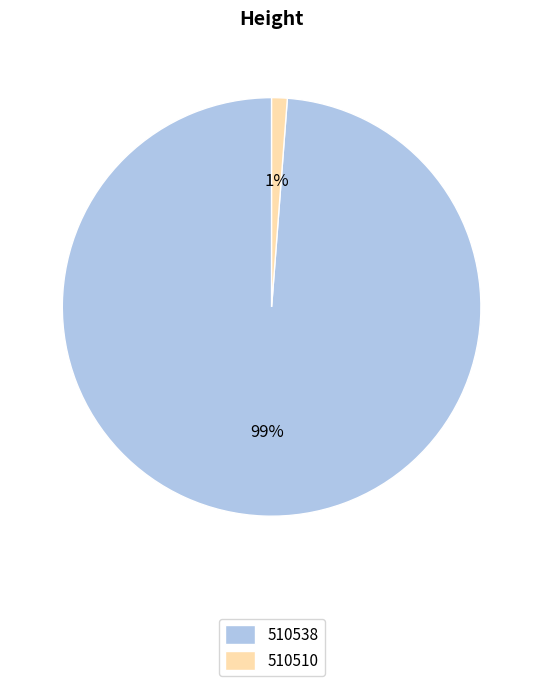

Which has a higher value, 510538 or 510510?

510538